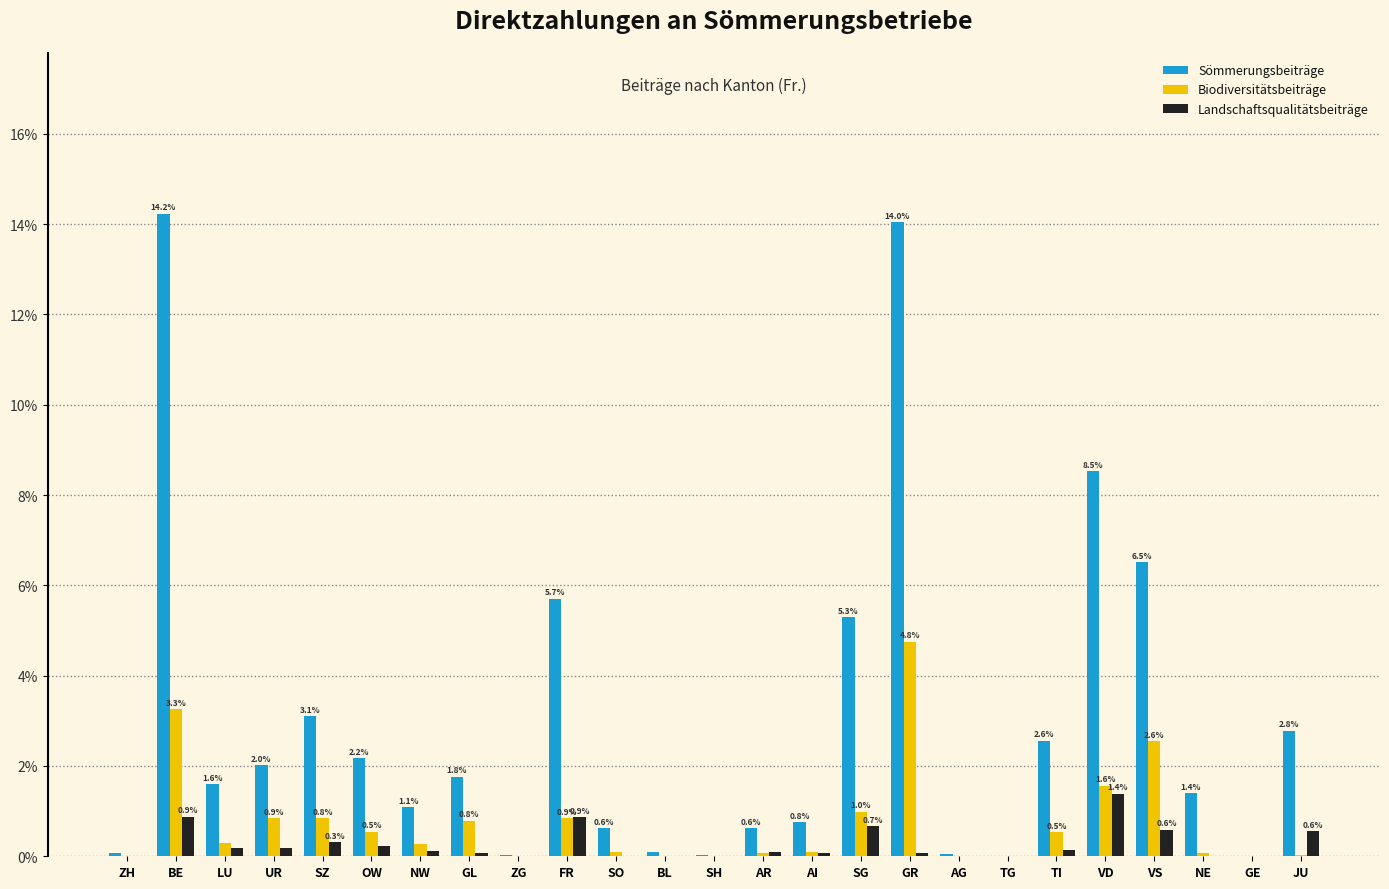

At which label is Sömmerungsbeiträge closest to 7?

VS